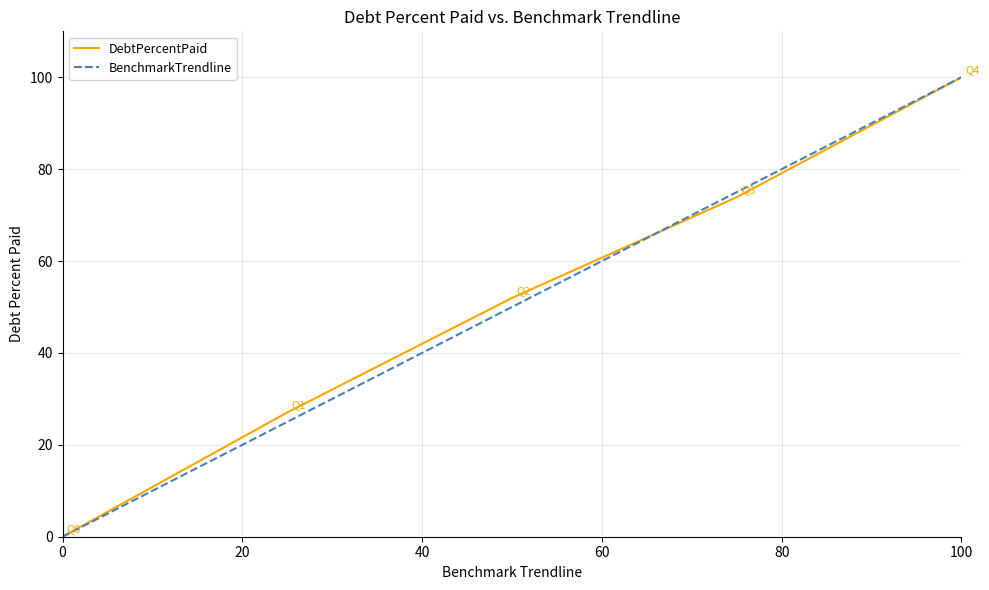

How many lines are shown in the chart?

2